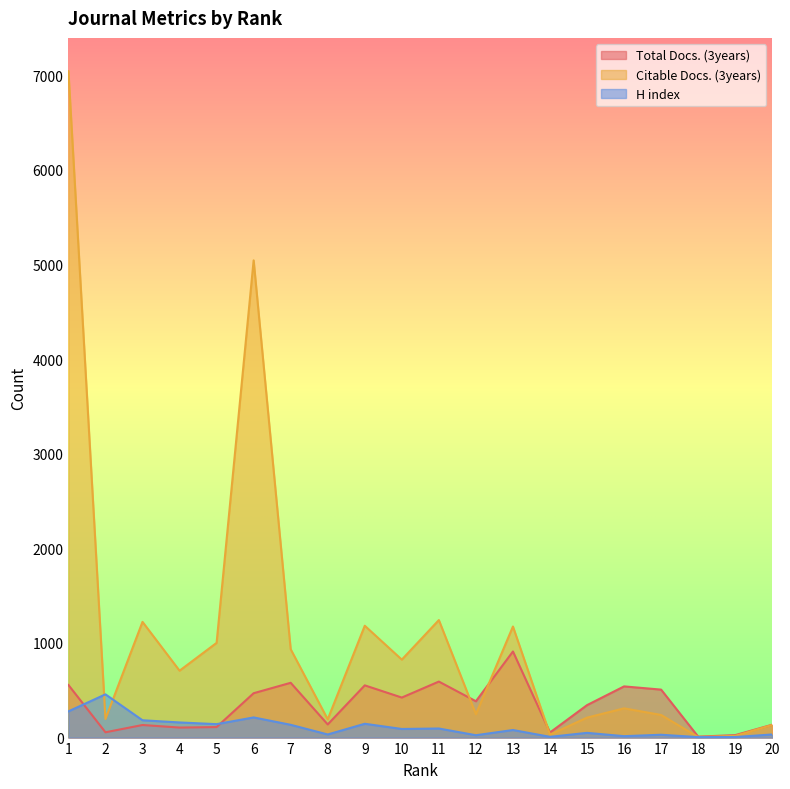

Reading left to right, extract all data points from this chart.

Total Docs. (3years): 1=556	2=56	3=133	4=106	5=111	6=469	7=579	8=139	9=552	10=423	11=592	12=384	13=910	14=54	15=343	16=541	17=507	18=10	19=26	20=136
Citable Docs. (3years): 1=7043	2=196	3=1223	4=707	5=1001	6=5044	7=934	8=193	9=1182	10=824	11=1242	12=247	13=1174	14=31	15=211	16=309	17=239	18=6	19=18	20=134
H index: 1=277	2=457	3=183	4=160	5=142	6=213	7=135	8=33	9=146	10=91	11=96	12=25	13=80	14=8	15=50	16=15	17=30	18=5	19=6	20=33